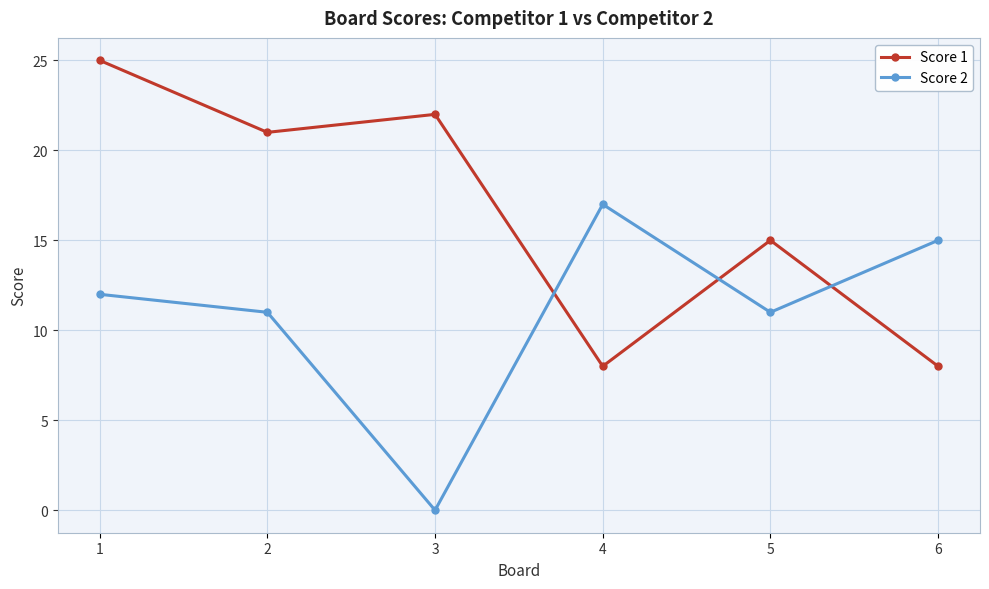

What is the difference between the highest and lowest values at 6?

7